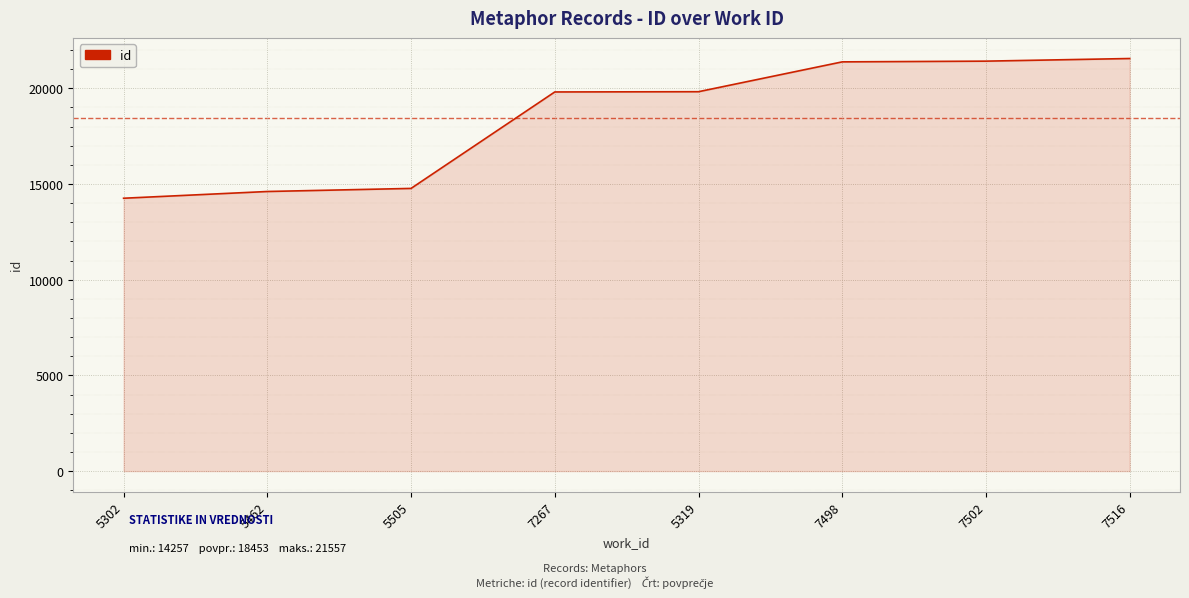

What is the ratio of the value at 7516 to the value at 5302?

1.5